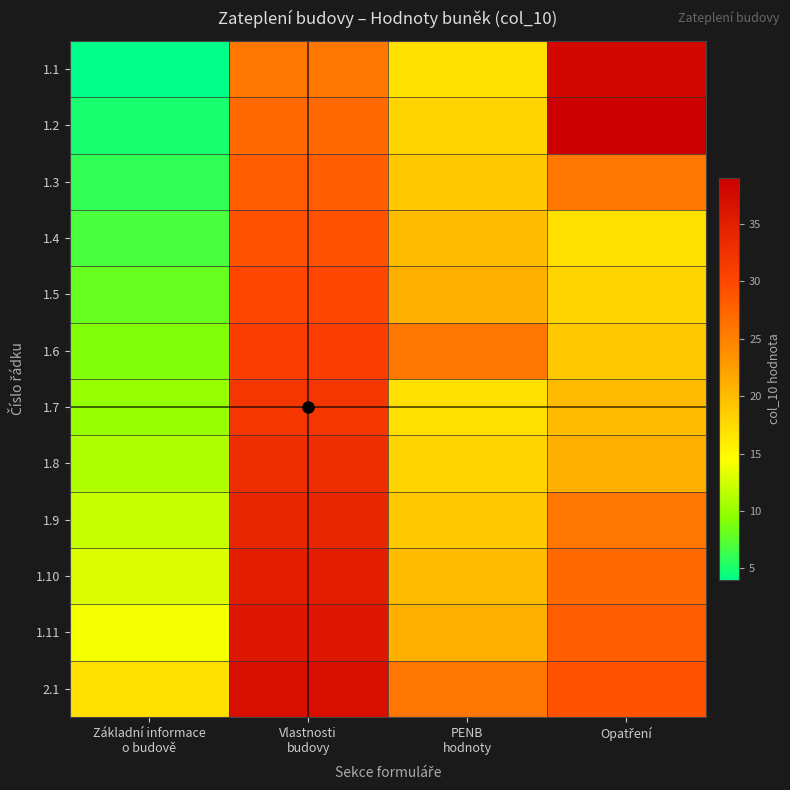

What is the spread (max minus min) of values at Vlastnosti
budovy?

11